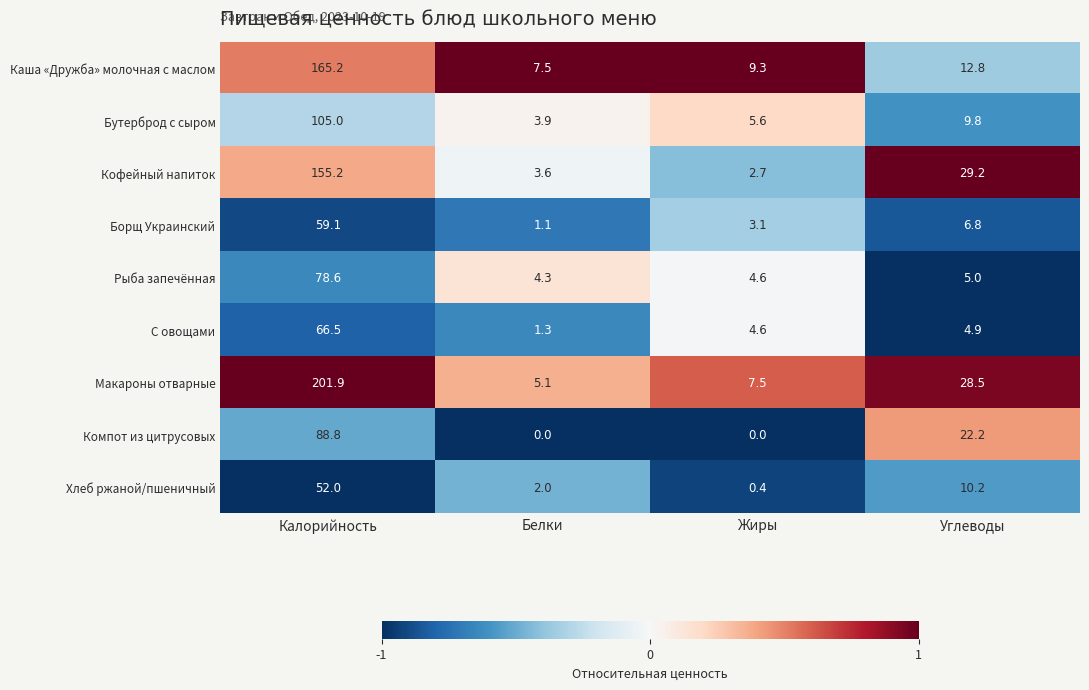

How many data points in Бутерброд с сыром are less than 9?

2